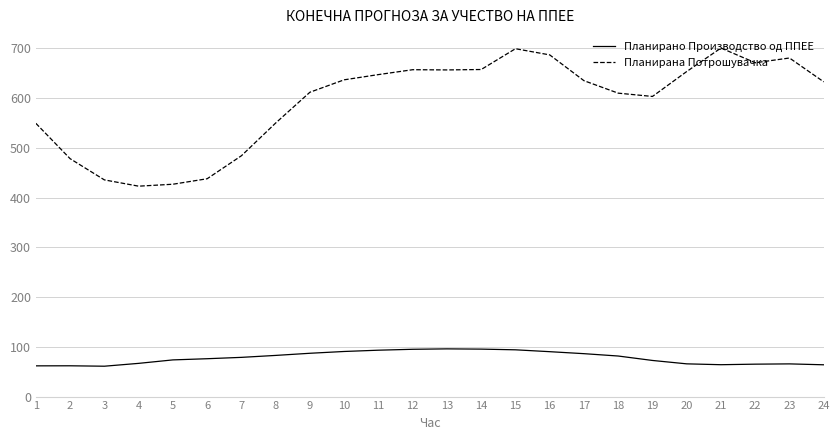

What is the average value of the Планирано Производство од ППЕЕ series?

77.9